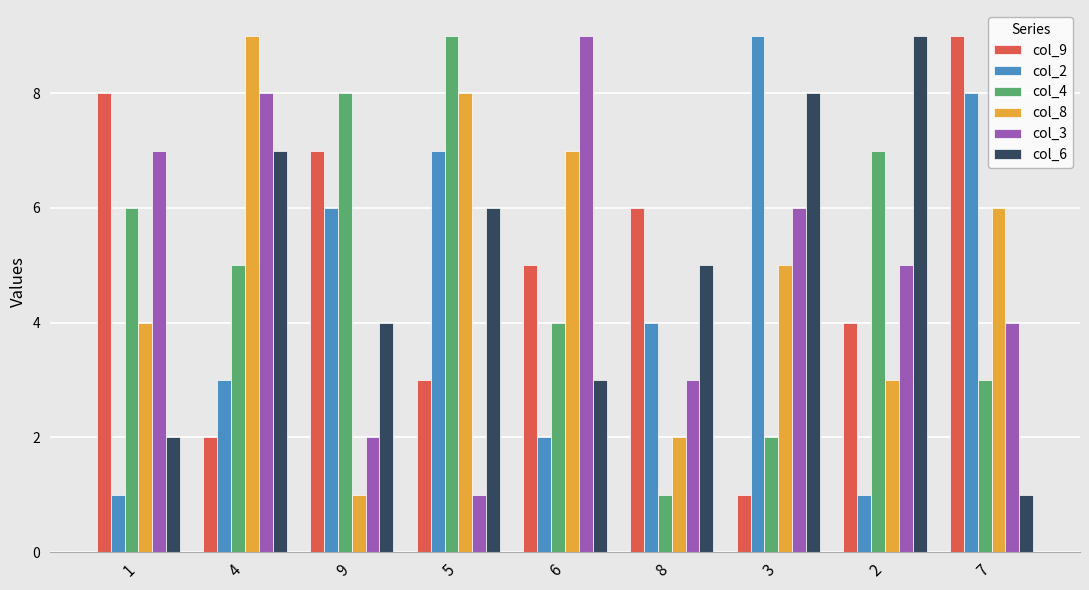

What is the average value of the col_8 series?

5